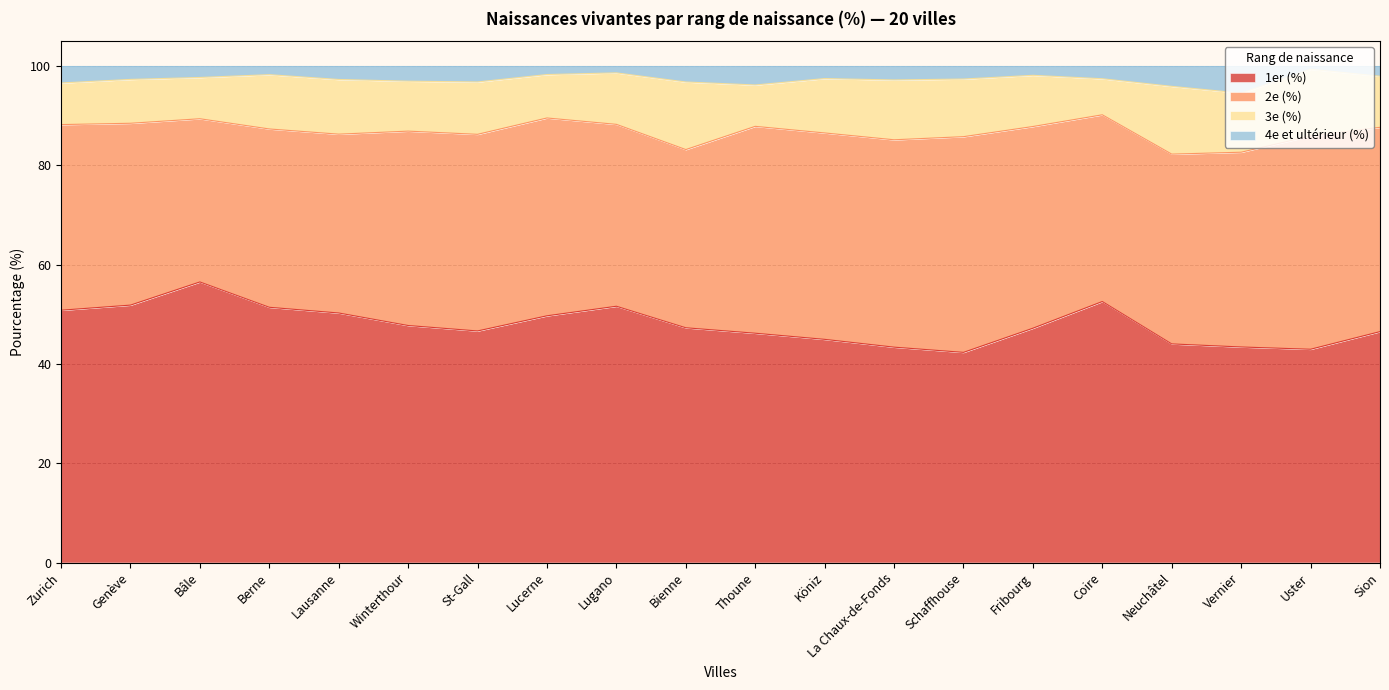

Where is 4e et ultérieur (%) nearest to the value 96?

Neuchâtel